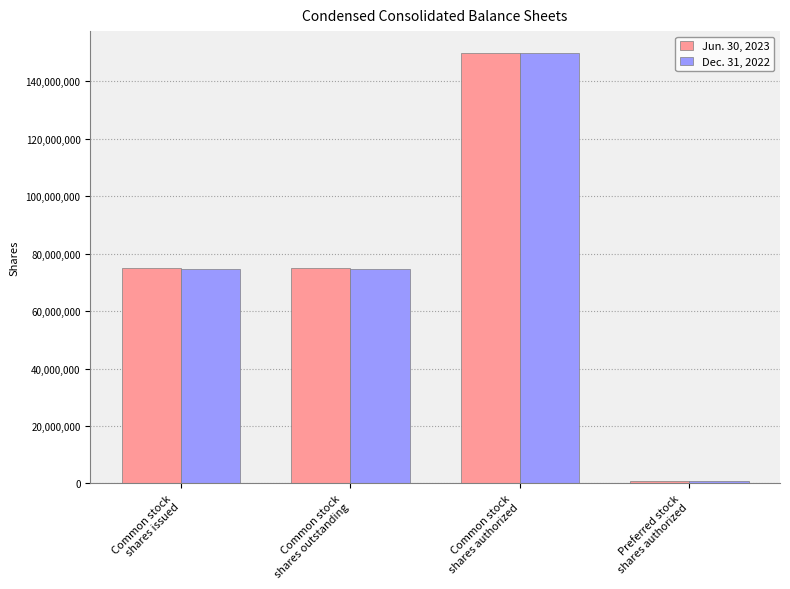

How many data points in Jun. 30, 2023 are less than 74876364?

1